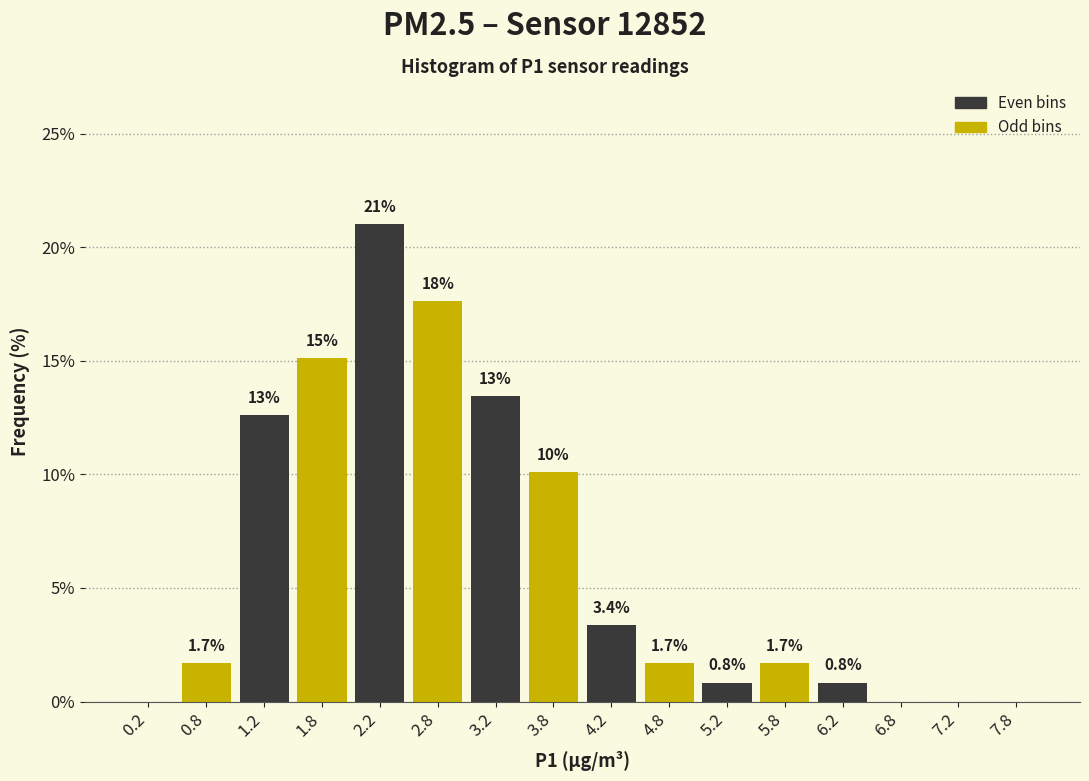

Which range on the x-axis has the tallest bar?

2.0 to 2.5